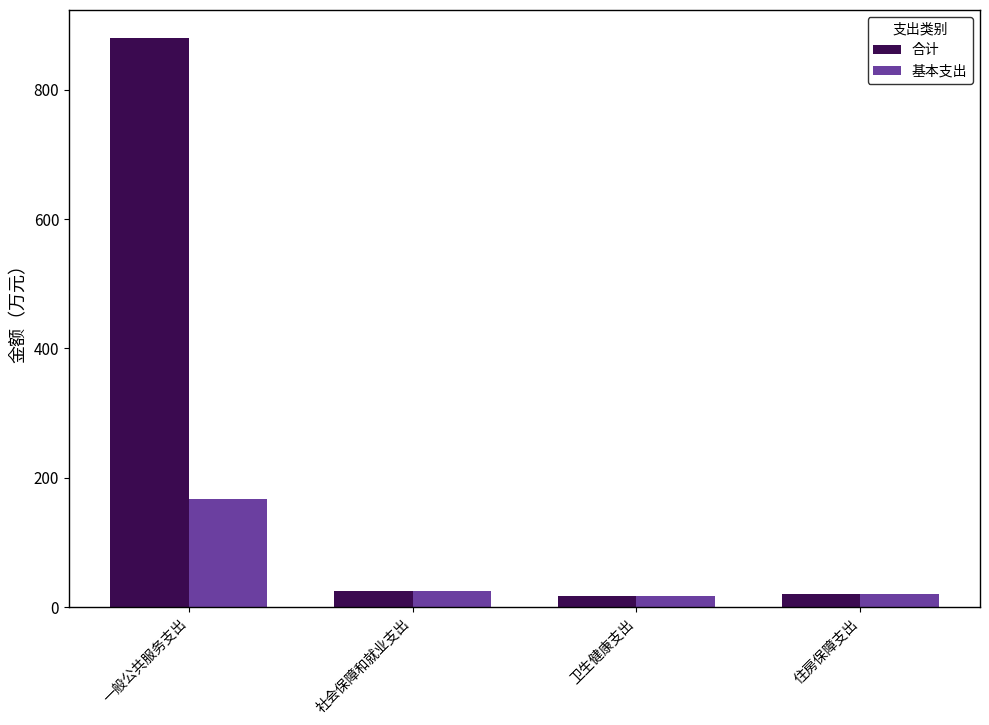

Is it true that 基本支出 equals 166.6 at 一般公共服务支出?

True